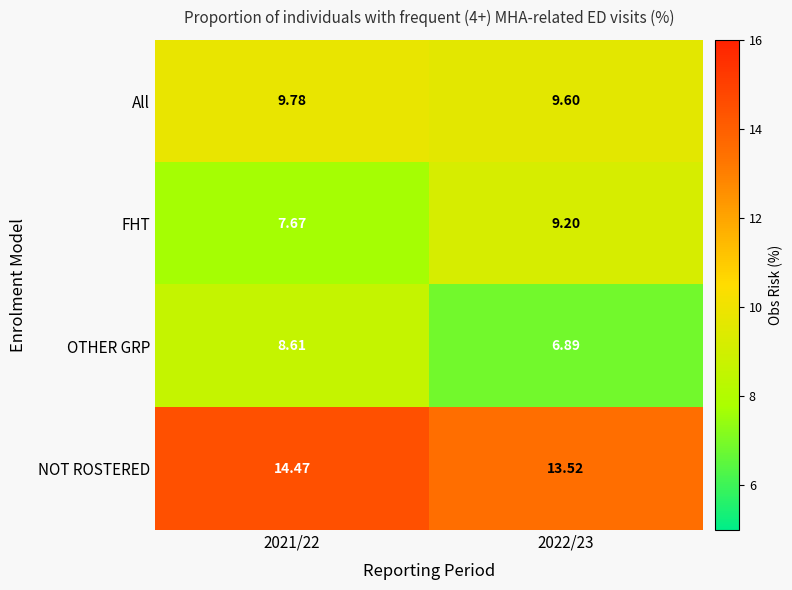

What is the total value across all series at 2021/22?

40.5